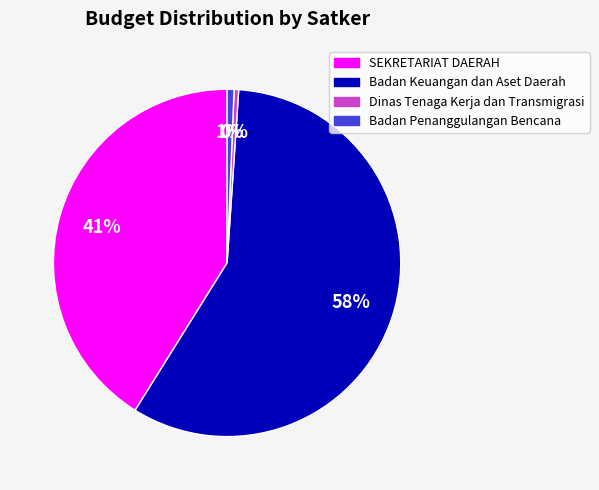

How many slices are in this pie chart?

4